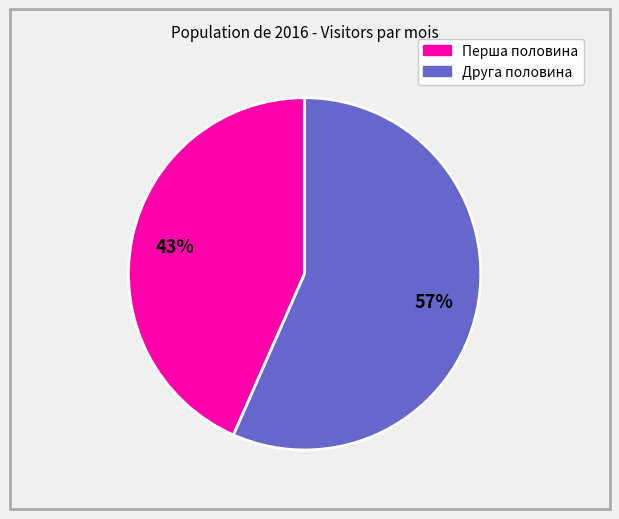

To the nearest percent, what is the average slice percentage?

50%